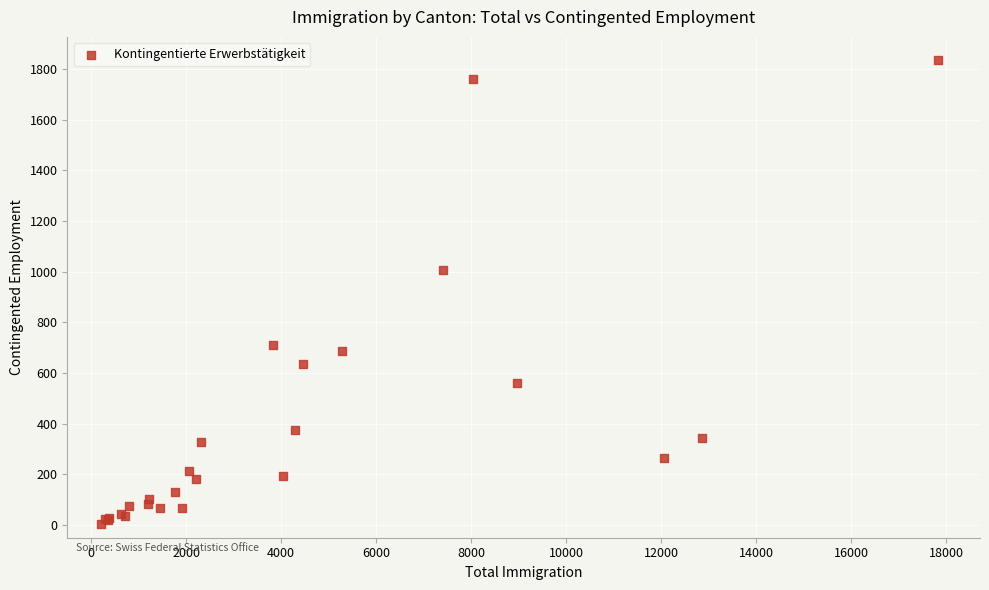

What Y value in the scatter plot is closest to 920?

1008